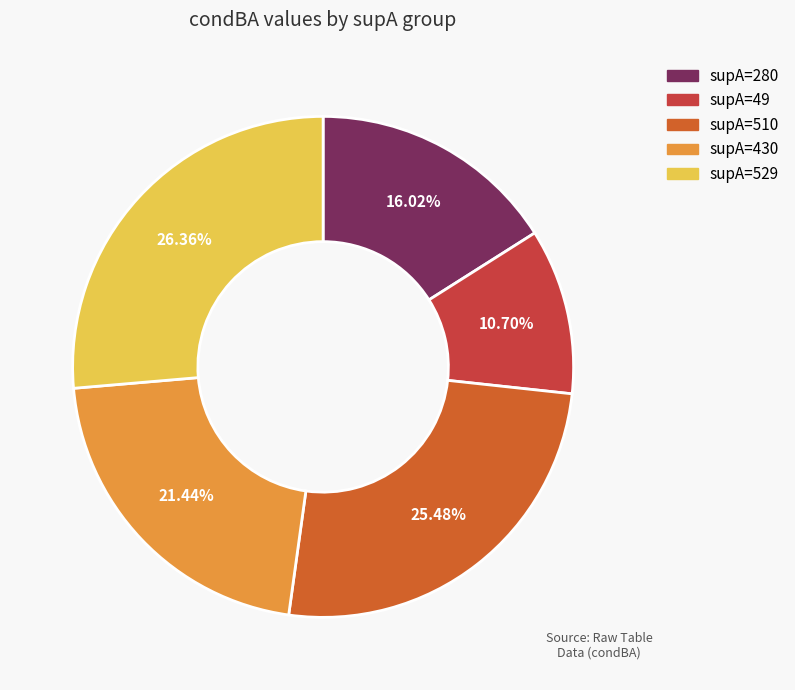

Is there a majority slice in this chart?

No